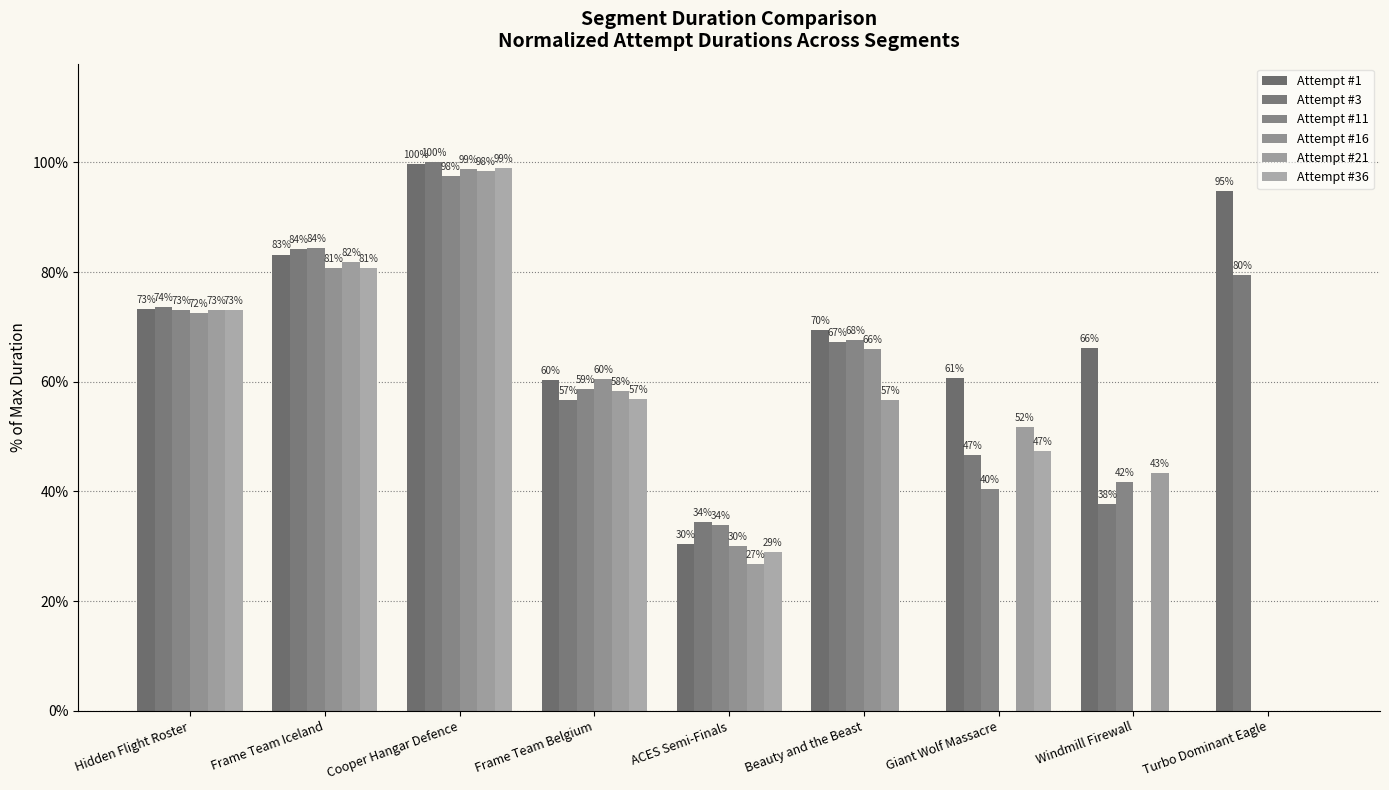

What is the difference between the highest and lowest values at Windmill Firewall?

66.2